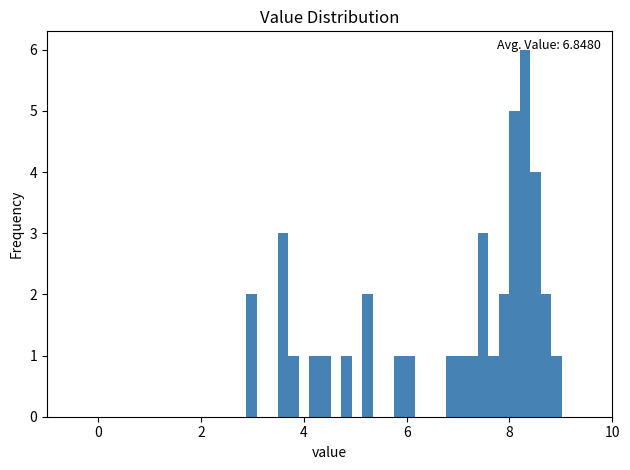

Around what value on the x-axis is the tallest bar? Give the approximate position of its centre, as read against the axis.

8.4